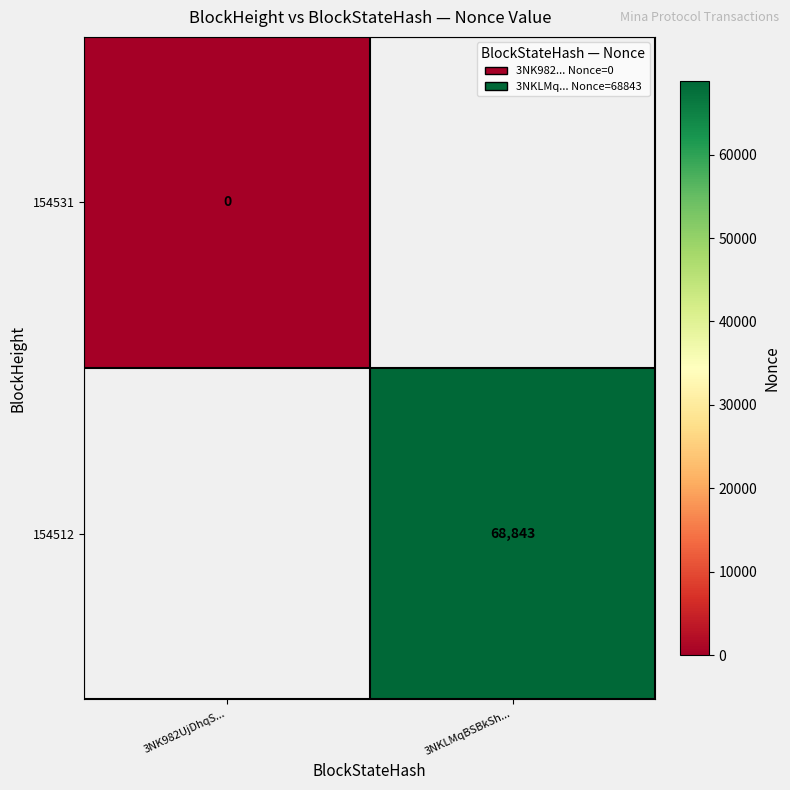

Between 3NK982UjDhqS... and 3NKLMqBSBkSh..., which is larger?

3NKLMqBSBkSh...